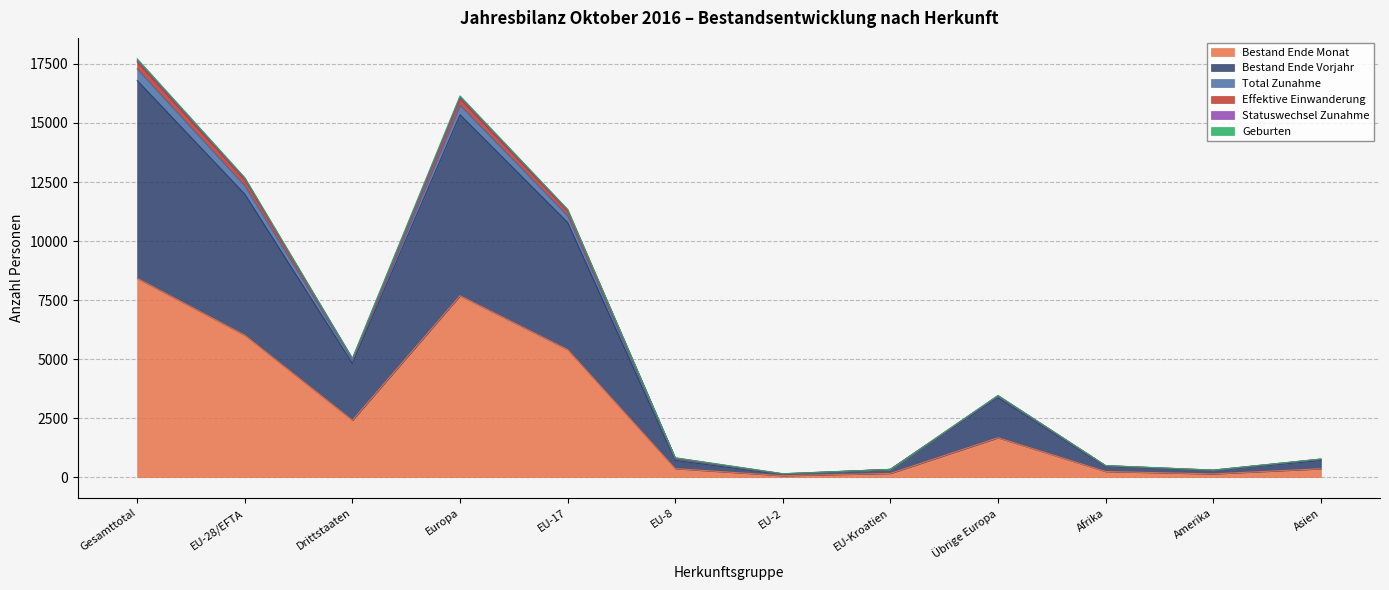

What is the label of the 6th point from the right?

EU-2